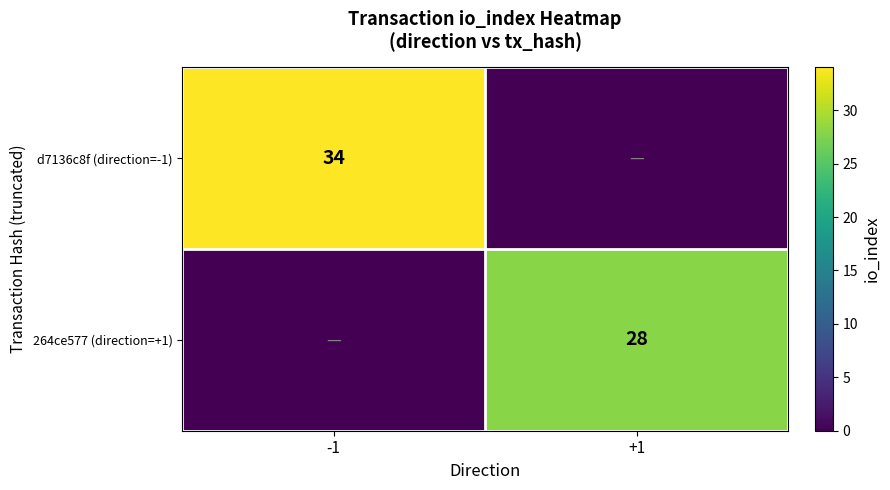

The d7136c8f (direction=-1) series shows 48 at -1. True or false?

False